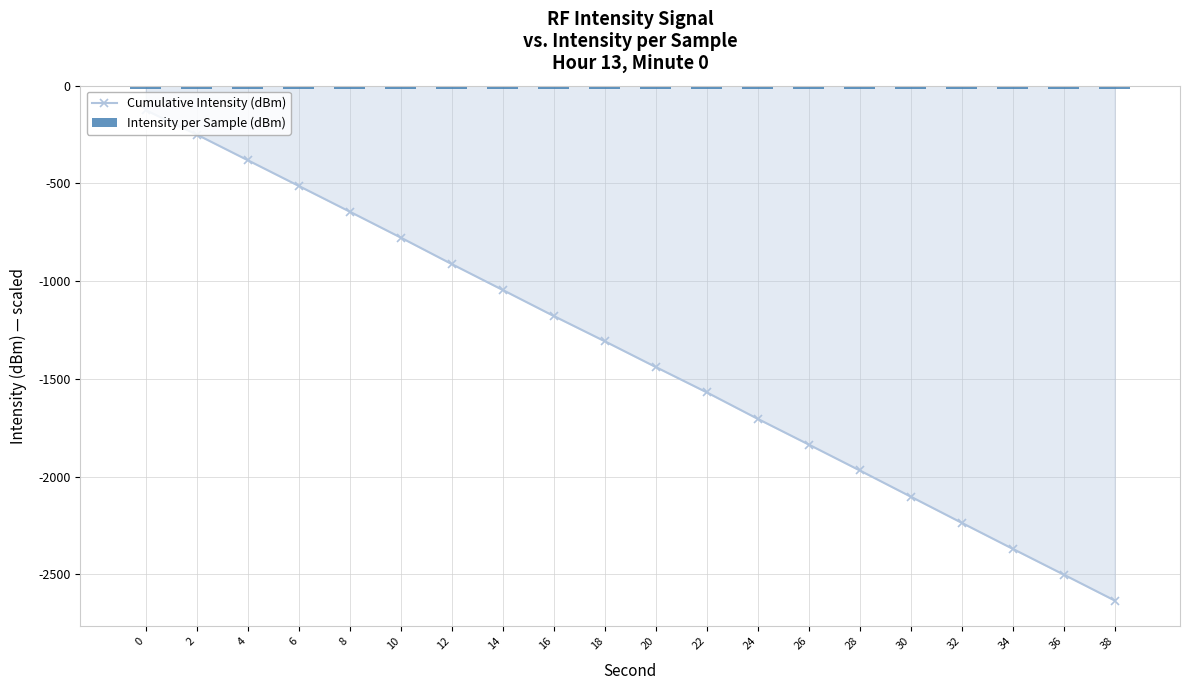

What is the value of the Cumulative Intensity (dBm) bar at the 9th from the left?

-1177.9